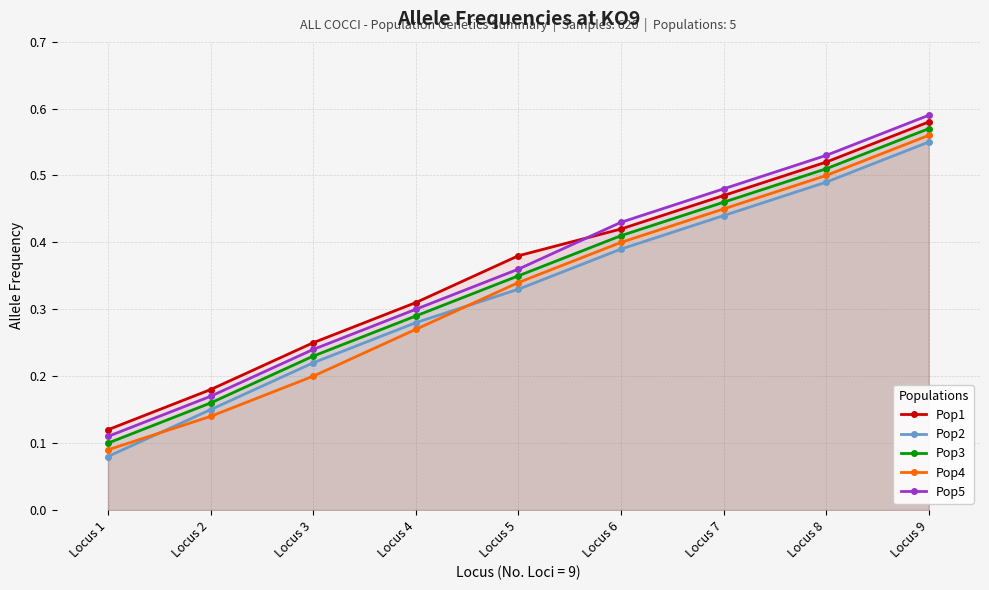

Reading left to right, list all the values displayed in this chart.

Pop1: Locus 1=0.1	Locus 2=0.2	Locus 3=0.2	Locus 4=0.3	Locus 5=0.4	Locus 6=0.4	Locus 7=0.5	Locus 8=0.5	Locus 9=0.6
Pop2: Locus 1=0.1	Locus 2=0.1	Locus 3=0.2	Locus 4=0.3	Locus 5=0.3	Locus 6=0.4	Locus 7=0.4	Locus 8=0.5	Locus 9=0.6
Pop3: Locus 1=0.1	Locus 2=0.2	Locus 3=0.2	Locus 4=0.3	Locus 5=0.3	Locus 6=0.4	Locus 7=0.5	Locus 8=0.5	Locus 9=0.6
Pop4: Locus 1=0.1	Locus 2=0.1	Locus 3=0.2	Locus 4=0.3	Locus 5=0.3	Locus 6=0.4	Locus 7=0.5	Locus 8=0.5	Locus 9=0.6
Pop5: Locus 1=0.1	Locus 2=0.2	Locus 3=0.2	Locus 4=0.3	Locus 5=0.4	Locus 6=0.4	Locus 7=0.5	Locus 8=0.5	Locus 9=0.6